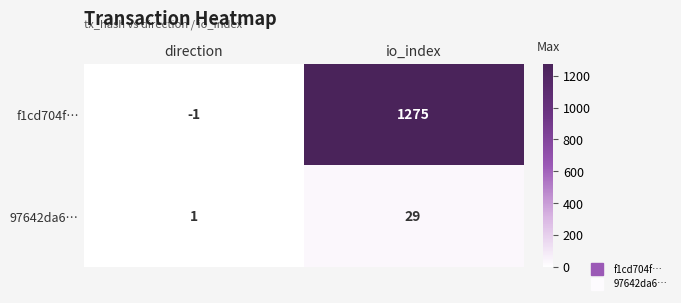

Is the value of f1cd704f… at io_index greater than the value of 97642da6… at io_index?

Yes